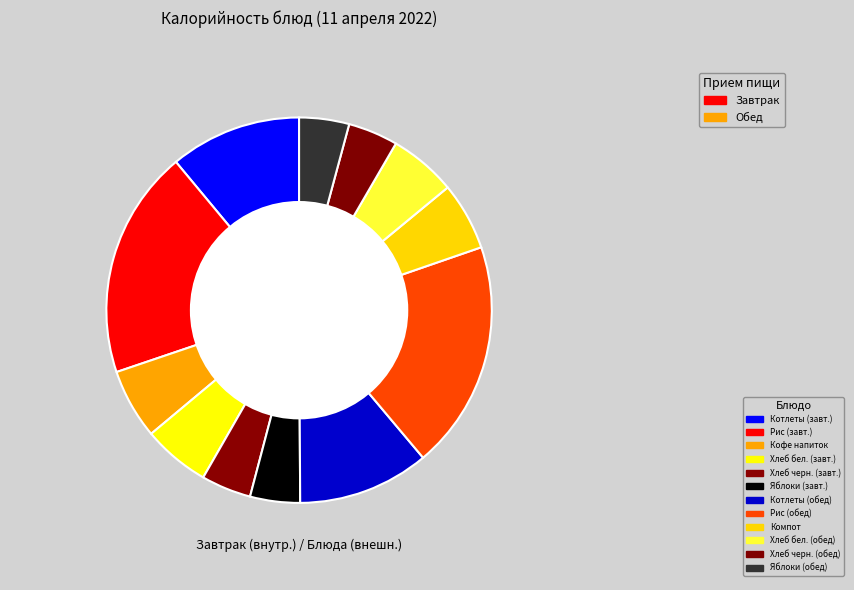

What is the change in value from Хлеб ржано-пшеничный (завтрак) to Хлеб пшеничный (обед)?

+18.0